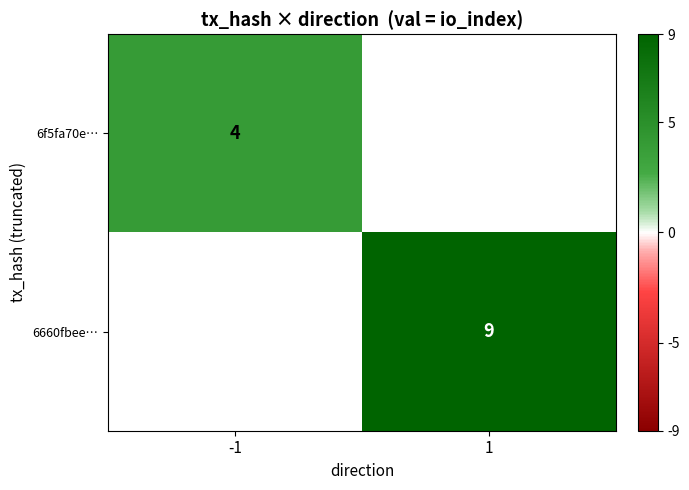

Between 1 and -1, which is larger?

-1